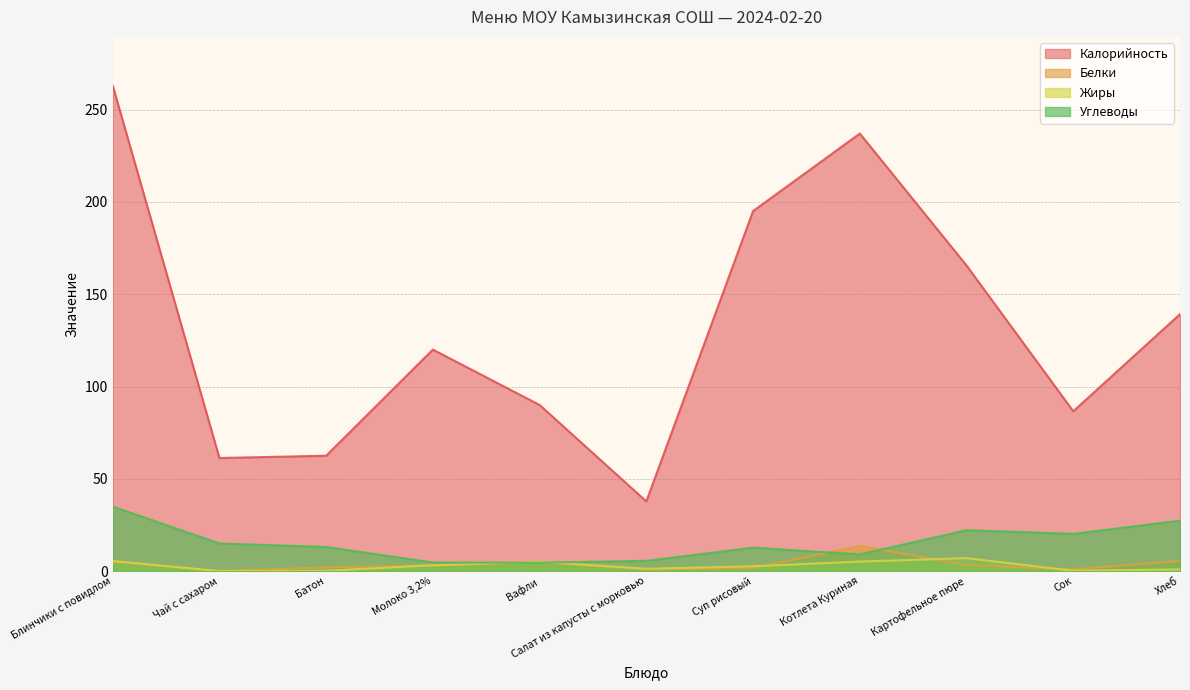

What is the label of the 3rd point from the right?

Картофельное пюре